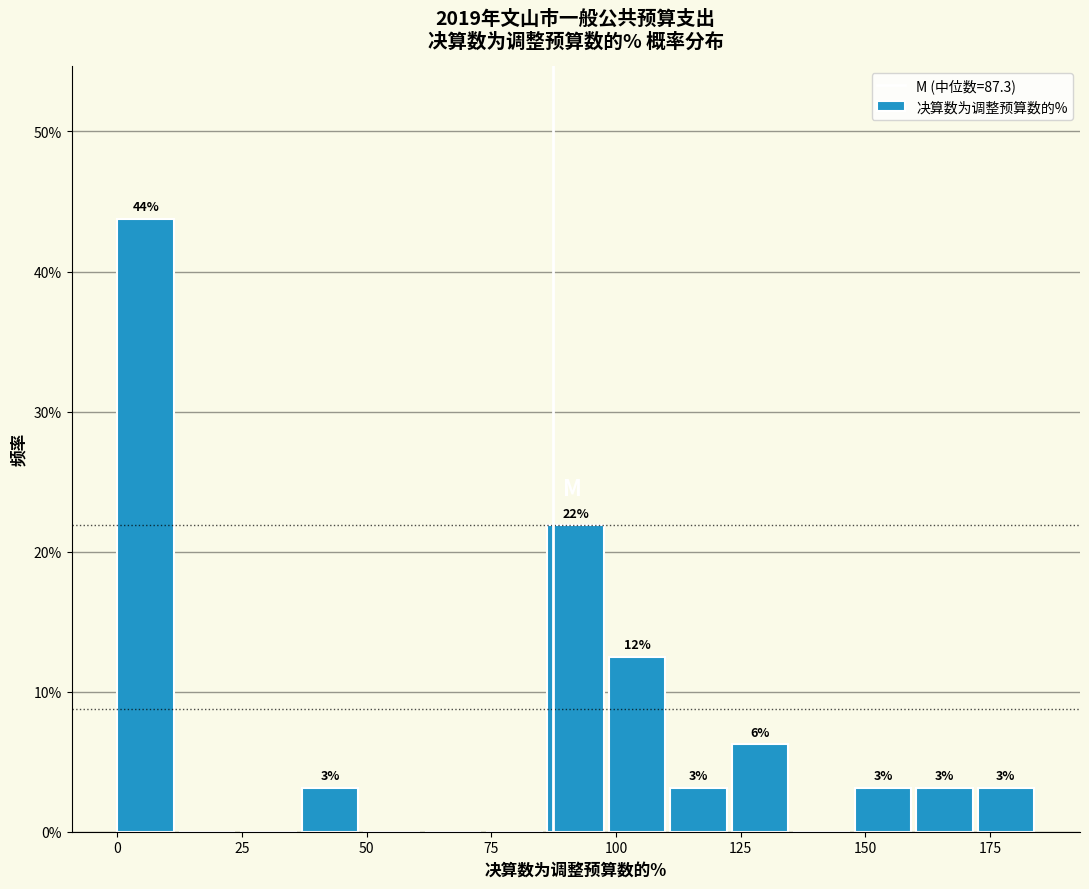

Around what value on the x-axis is the tallest bar? Give the approximate position of its centre, as read against the axis.

5